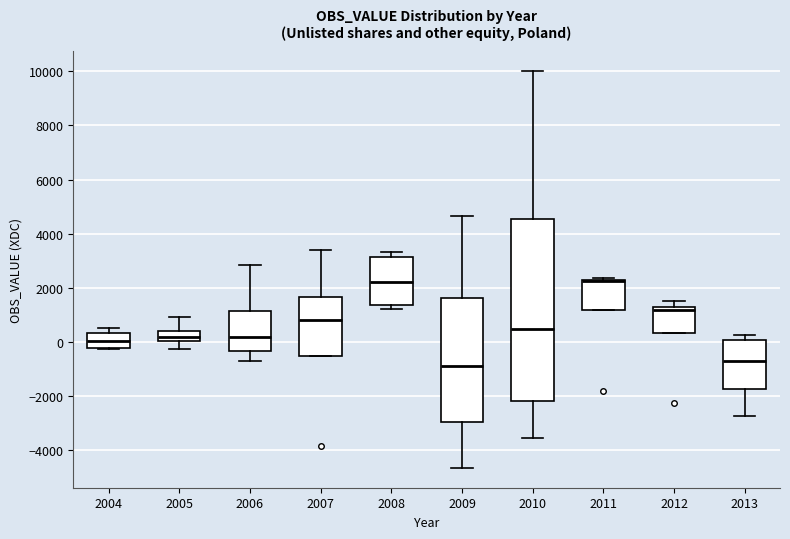

Comparing the boxes themselves (not the whiskers), which one is the tallest?

2010